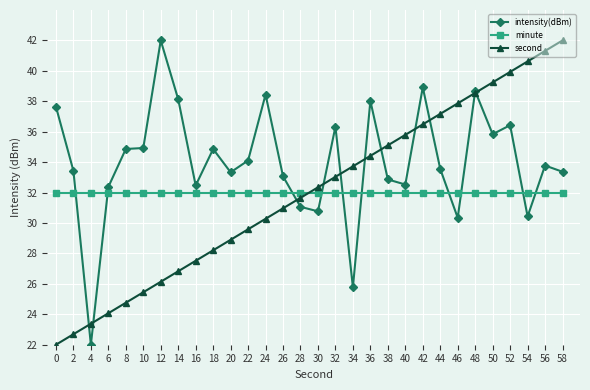

What is the maximum value shown in the chart?

42.0